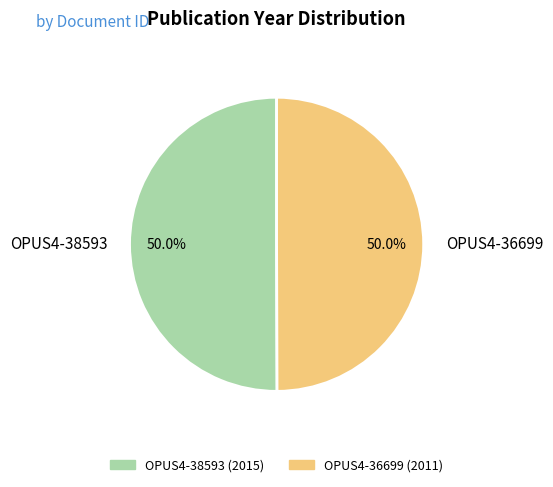

How many slices are in this pie chart?

2